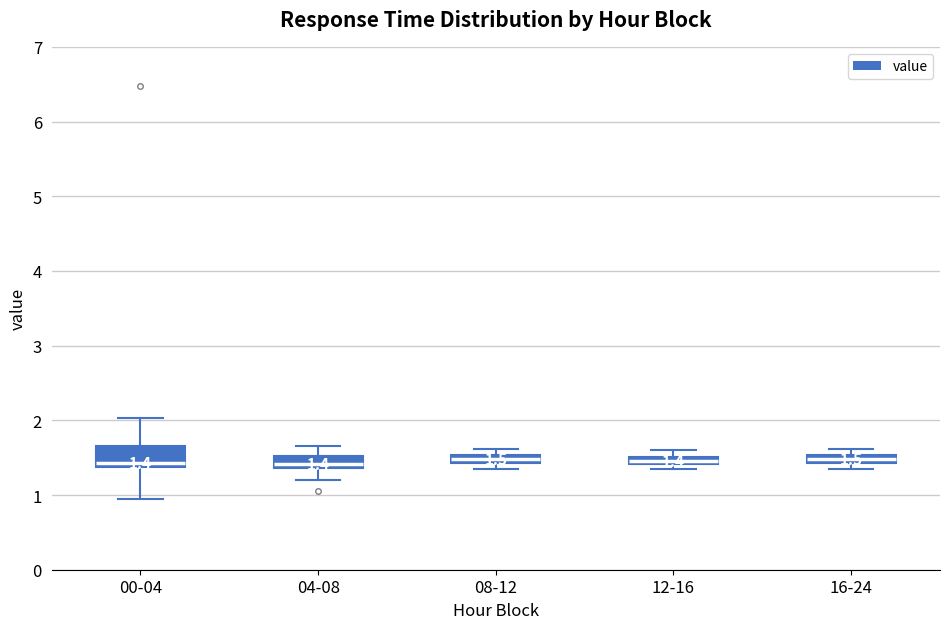

Which box is the tallest, from its lower edge to its upper edge?

00-04